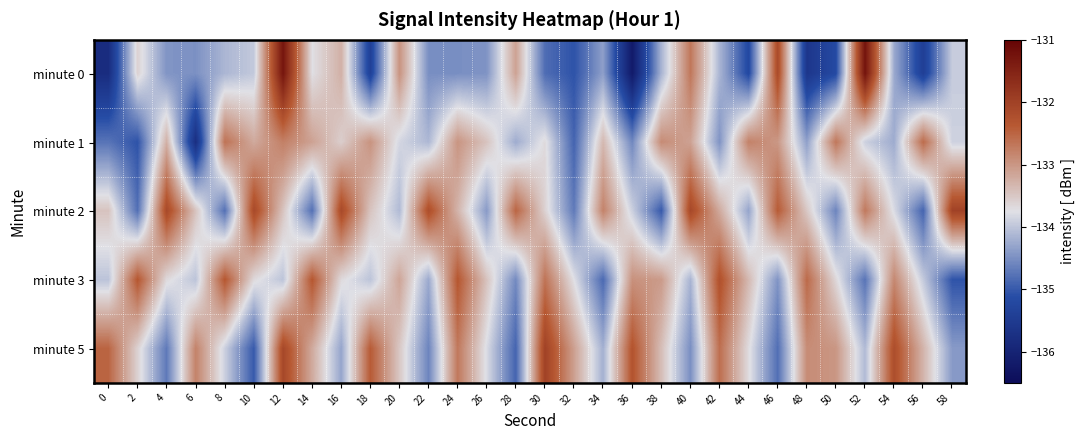

What is the smallest value displayed?

-136.2